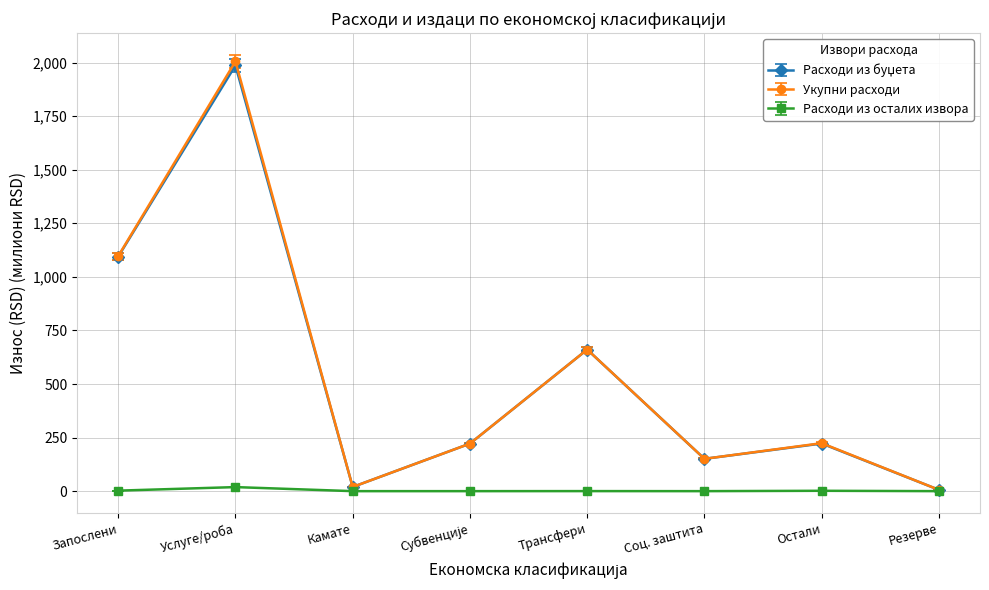

At how many categories does at least one series exceed 556?

3